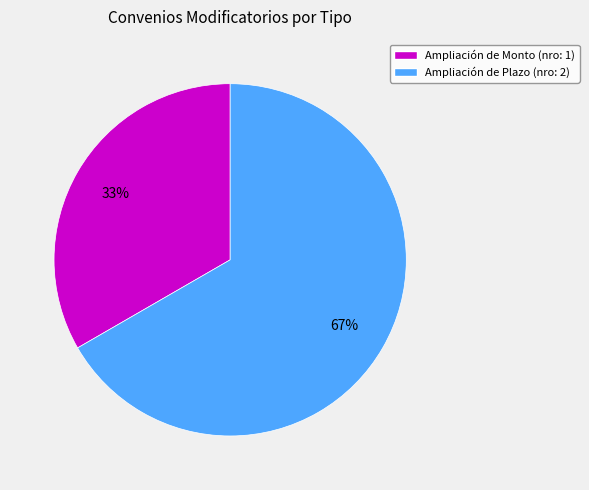

Is the sum of Ampliación de Plazo (nro: 2) and Ampliación de Monto (nro: 1) greater than half?

Yes